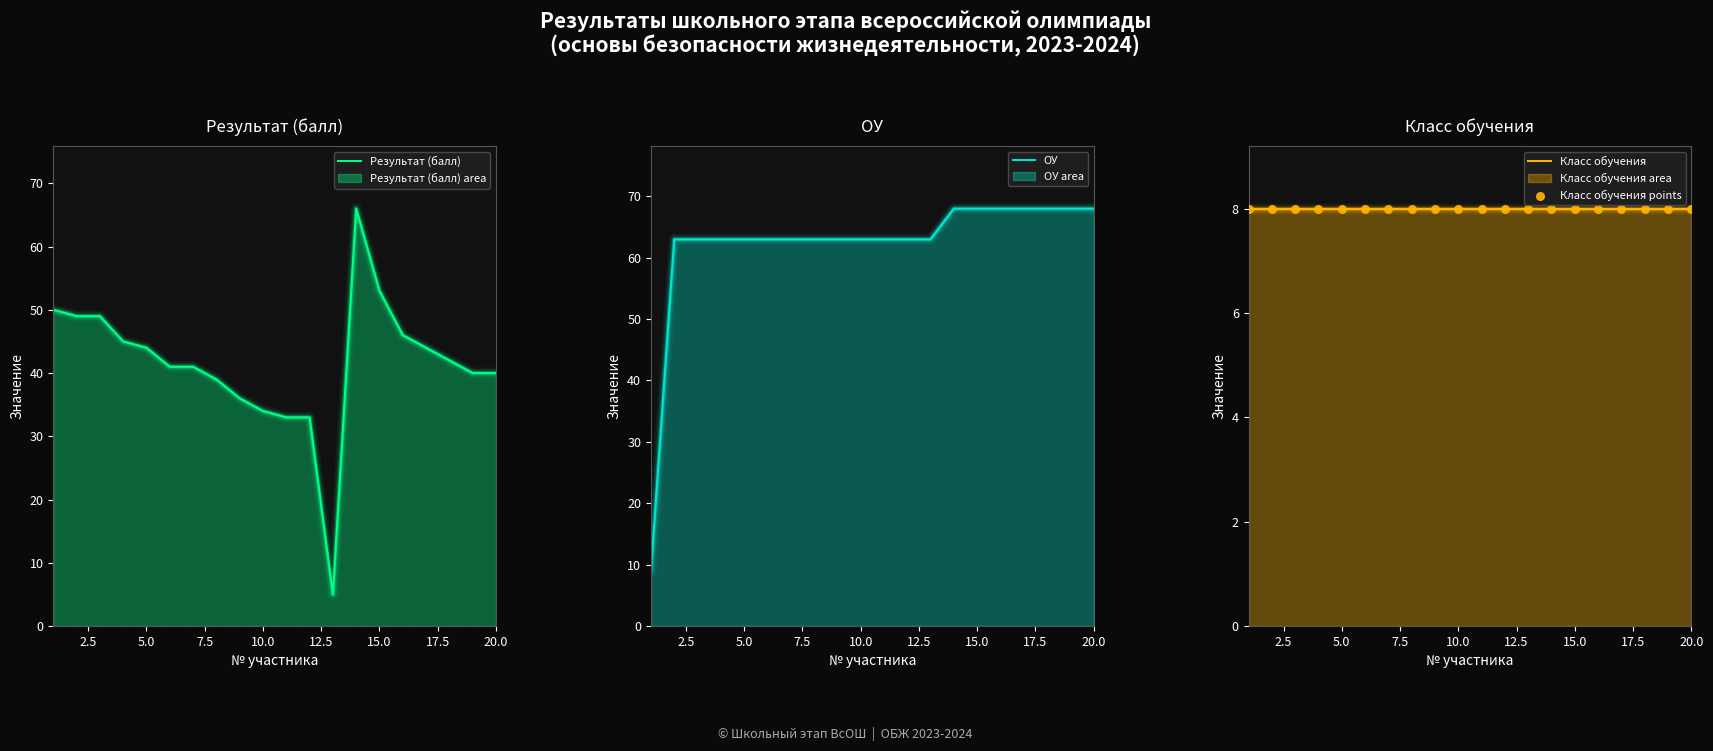

At how many categories does at least one series exceed 8?

20